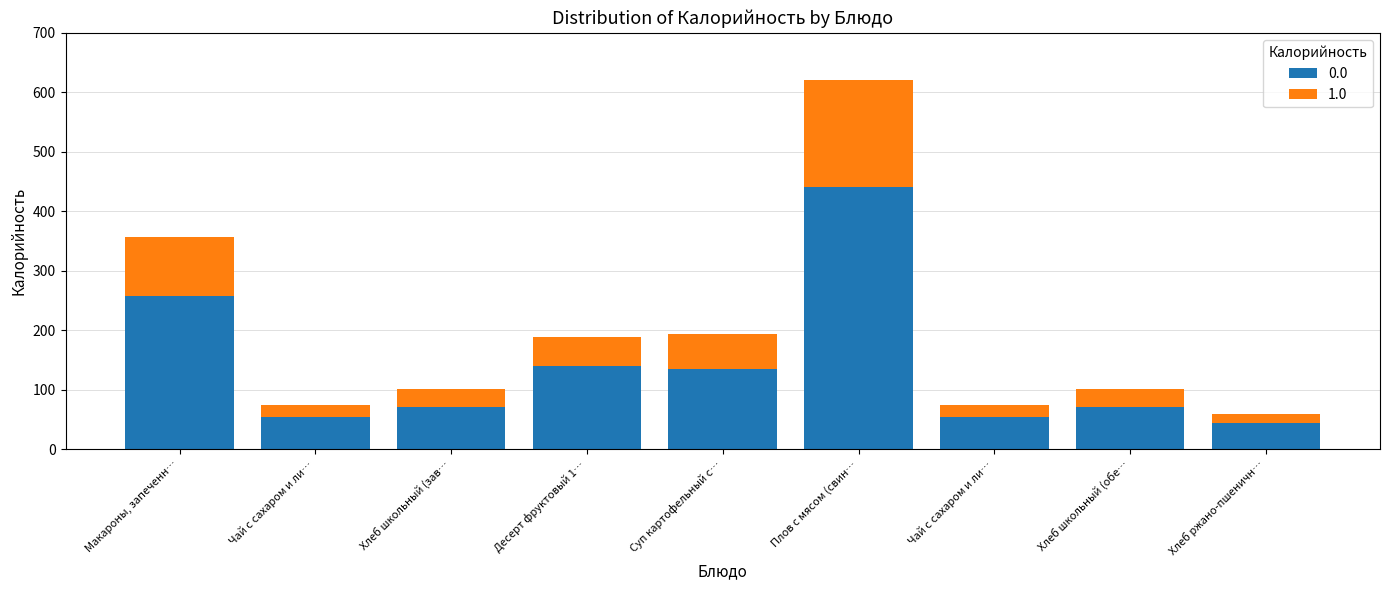

How many series are shown in this chart?

2